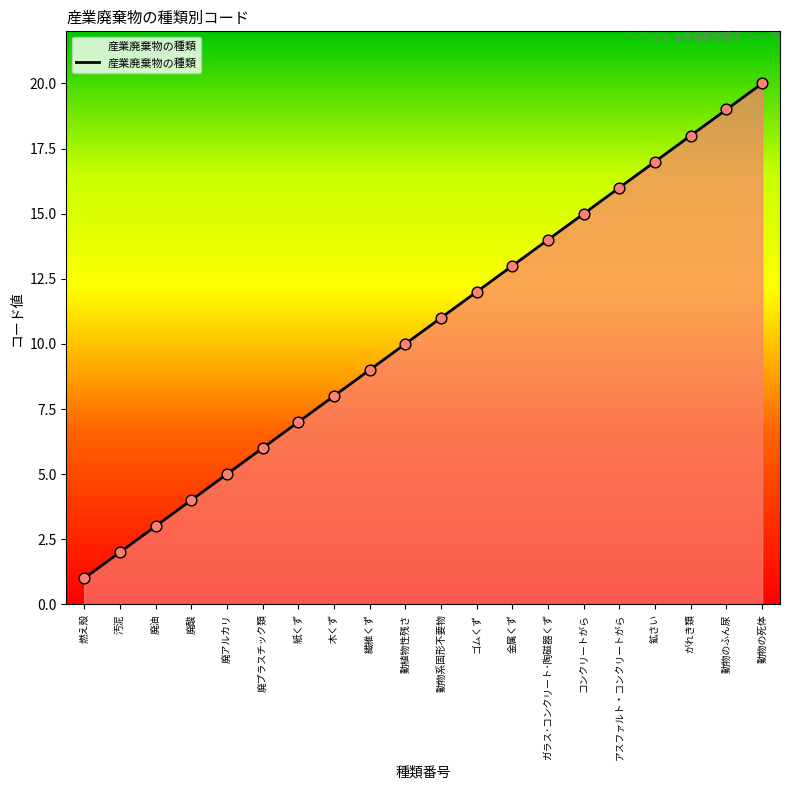

Between ゴムくず and 金属くず, which is larger?

金属くず